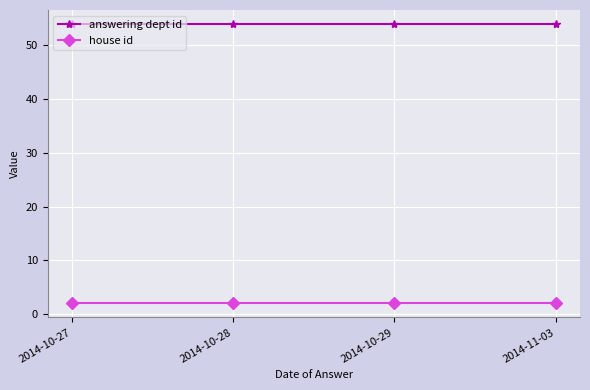

At how many categories does at least one series exceed 47?

4